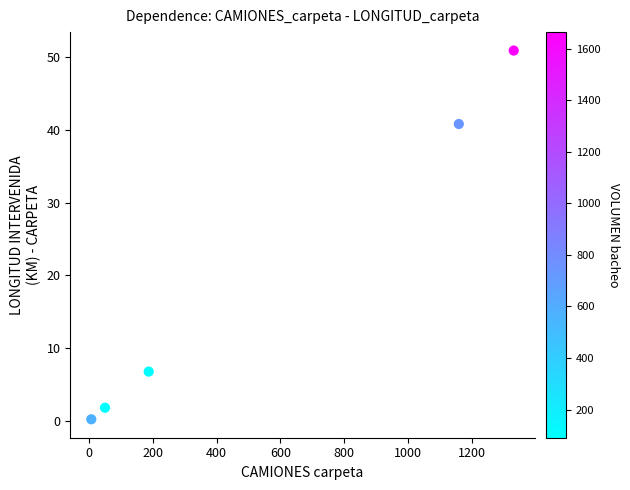

What is the range of Y values (max minus min)?

50.6